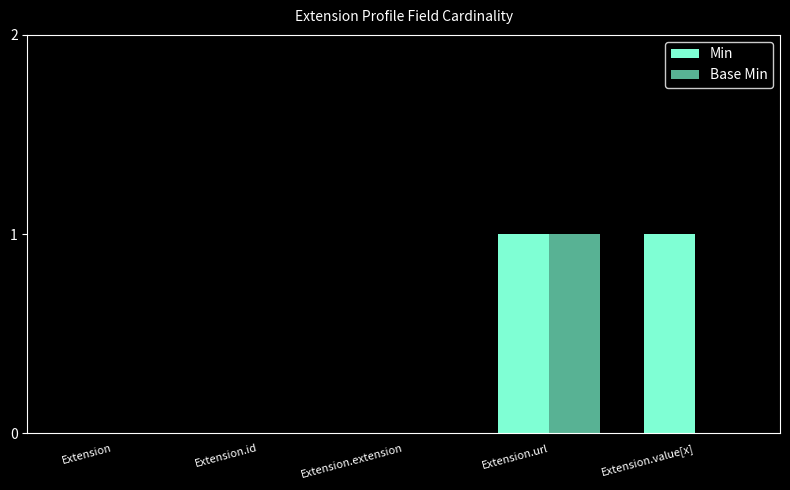

Which series has the widest spread of values?

Min